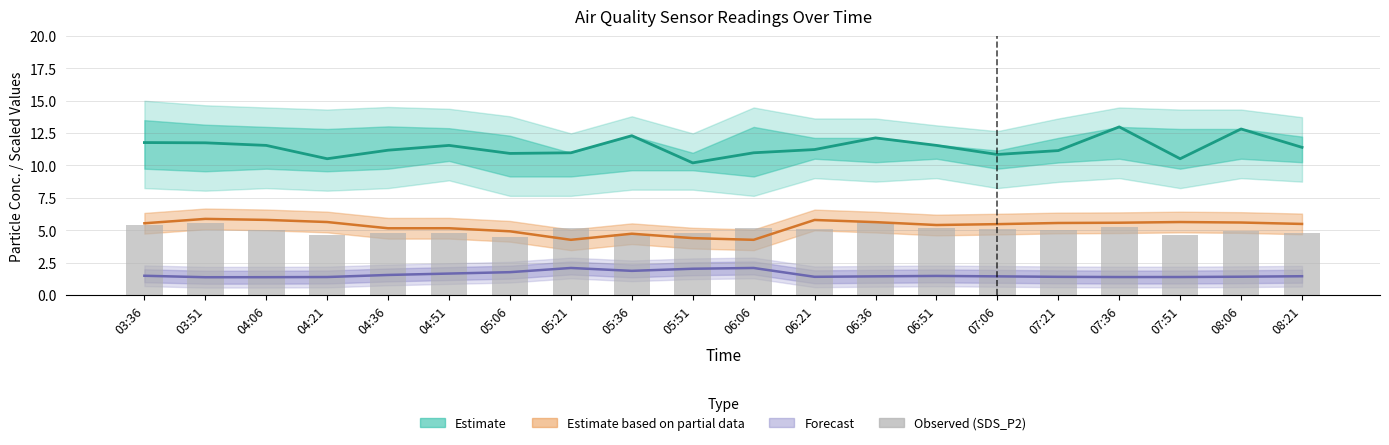

Reading left to right, what are all the values shown in this chart?

Estimate (SDS_P1): 11.8	11.8	11.6	10.5	11.2	11.6	10.9	11.0	12.3	10.2	11.0	11.2	12.1	11.6	10.8	11.2	13.0	10.5	12.8	11.4
Estimate (humidity/10): 5.5	5.9	5.8	5.6	5.1	5.2	4.9	4.3	4.7	4.4	4.3	5.8	5.6	5.4	5.5	5.6	5.6	5.6	5.6	5.5
Forecast (temp/10): 1.5	1.4	1.4	1.4	1.5	1.6	1.8	2.1	1.9	2.0	2.1	1.4	1.4	1.5	1.4	1.4	1.4	1.4	1.4	1.4
SDS_P2 (bars): 5.4	5.5	5.0	4.6	4.8	4.8	4.5	5.2	4.7	4.8	5.2	5.1	5.6	5.2	5.1	5.0	5.3	4.6	5.0	4.8